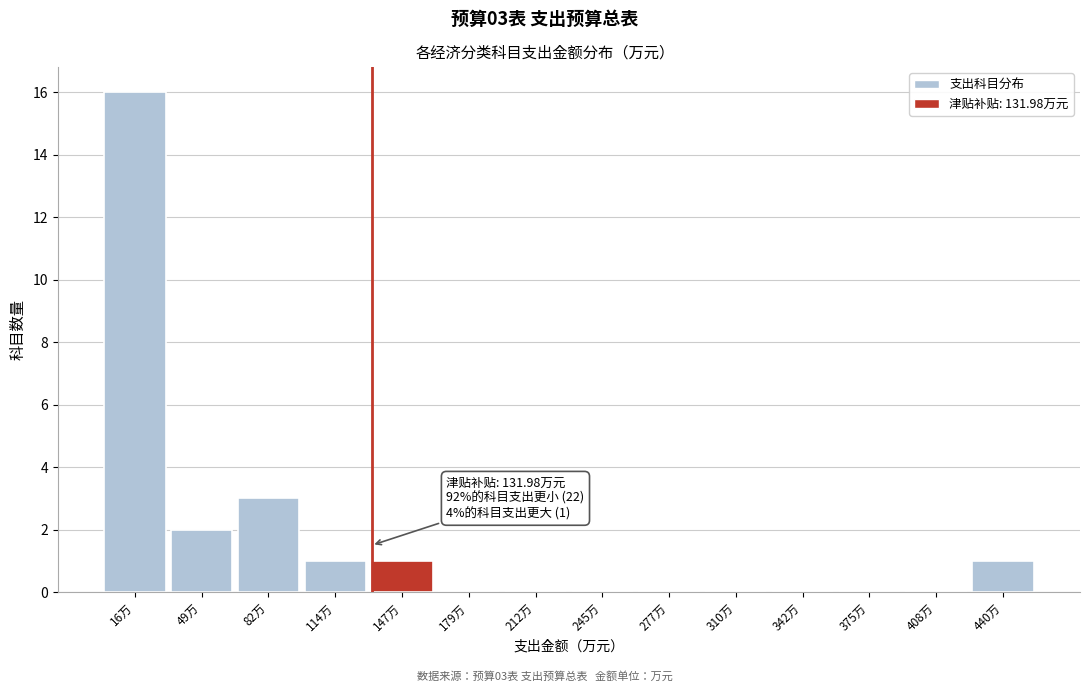

Which range on the x-axis has the tallest bar?

0 to 35